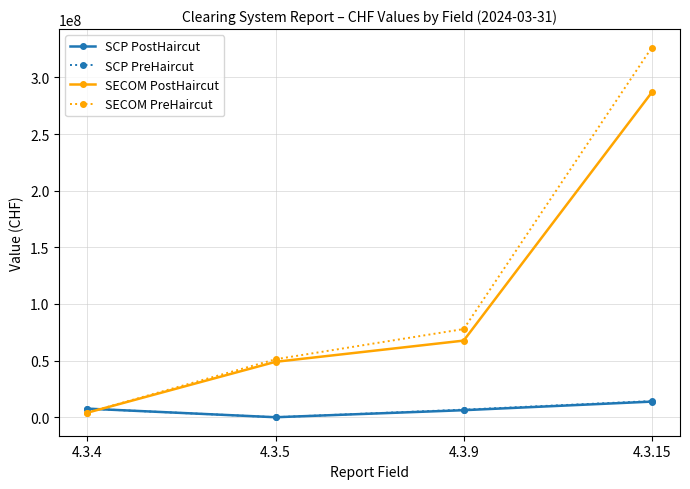

How many values in the SECOM PostHaircut series exceed 67663703?

2